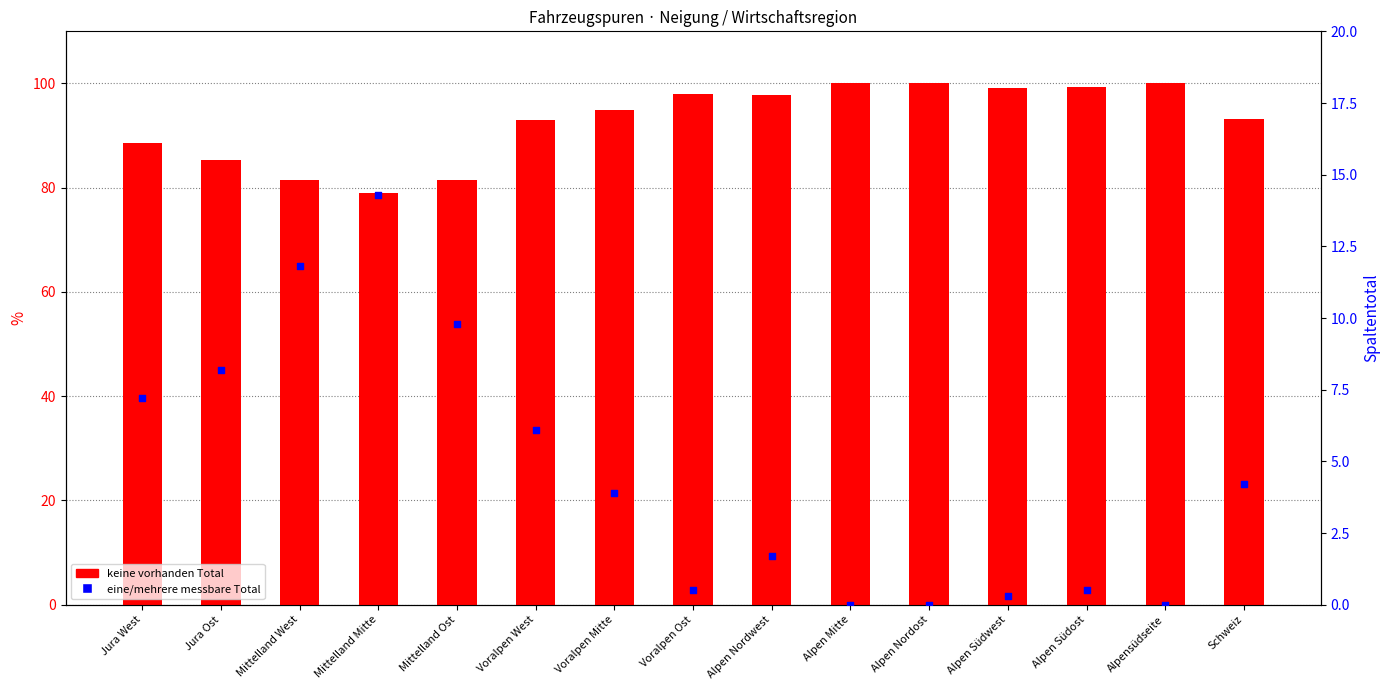

Which series has the largest Y range (max minus min)?

keine vorhanden Total